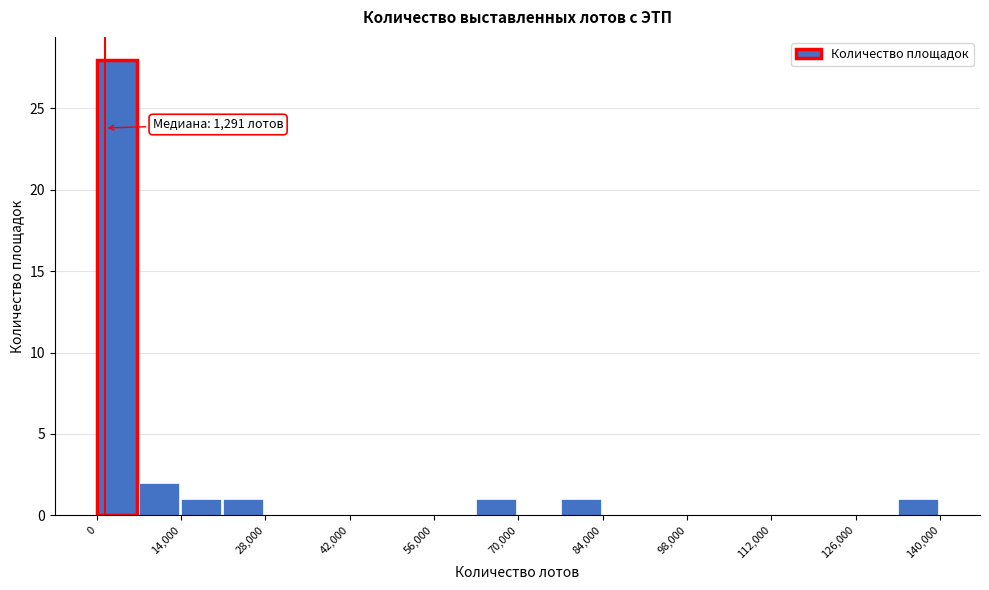

Read against the x-axis, roughly where is the centre of the tallest bar?

4000